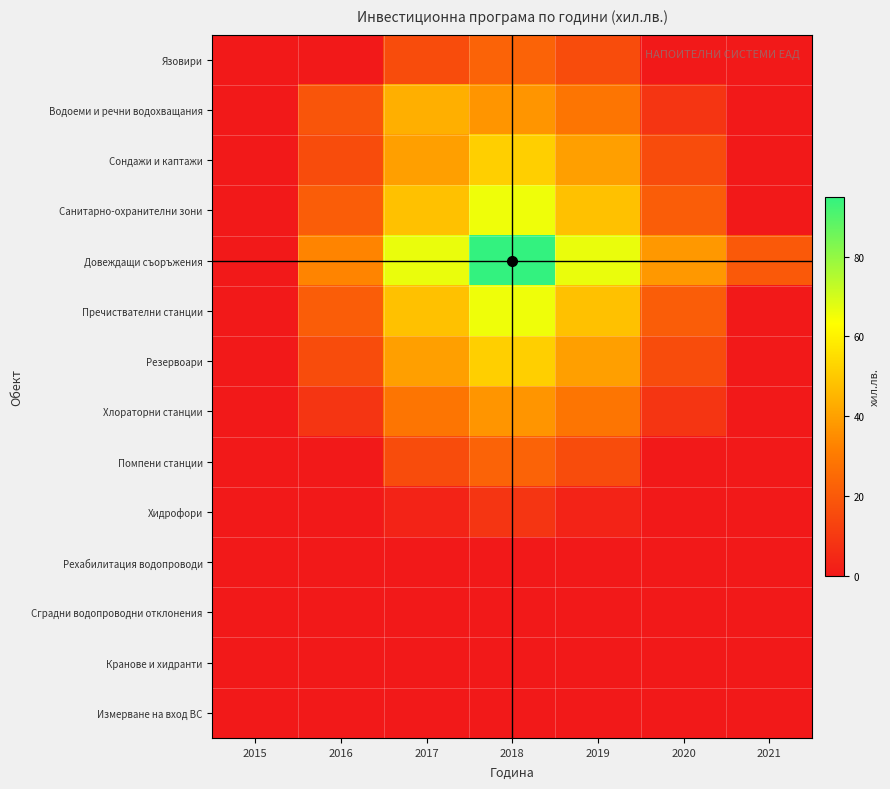

Reading left to right, what are all the values shown in this chart?

Язовири: 2015=0.0	2016=0.0	2017=16.1	2018=22.9	2019=16.1	2020=0.0	2021=0.0
Водоеми и речни водохващания: 2015=0.0	2016=18.6	2017=43.5	2018=37.1	2019=28.5	2020=8.6	2021=0.0
Сондажи и каптажи: 2015=0.0	2016=16.1	2017=39.6	2018=51.4	2019=39.6	2020=16.1	2021=0.0
Санитарно-охранителни зони: 2015=0.0	2016=21.1	2017=48.1	2018=65.7	2019=48.1	2020=21.1	2021=0.0
Довеждащи съоръжения: 2015=0.0	2016=32.9	2017=66.4	2018=95.0	2019=66.4	2020=37.9	2021=20.0
Пречиствателни станции: 2015=0.0	2016=21.1	2017=48.1	2018=65.7	2019=48.1	2020=21.1	2021=0.0
Резервоари: 2015=0.0	2016=16.1	2017=39.6	2018=51.4	2019=39.6	2020=16.1	2021=0.0
Хлораторни станции: 2015=0.0	2016=8.6	2017=28.5	2018=37.1	2019=28.5	2020=8.6	2021=0.0
Помпени станции: 2015=0.0	2016=0.0	2017=16.1	2018=22.9	2019=16.1	2020=0.0	2021=0.0
Хидрофори: 2015=0.0	2016=0.0	2017=3.1	2018=8.6	2019=3.1	2020=0.0	2021=0.0
Рехабилитация водопроводи: 2015=0.0	2016=0.0	2017=0.0	2018=0.0	2019=0.0	2020=0.0	2021=0.0
Сградни водопроводни отклонения: 2015=0.0	2016=0.0	2017=0.0	2018=0.0	2019=0.0	2020=0.0	2021=0.0
Кранове и хидранти: 2015=0.0	2016=0.0	2017=0.0	2018=0.0	2019=0.0	2020=0.0	2021=0.0
Измерване на вход ВС: 2015=0.0	2016=0.0	2017=0.0	2018=0.0	2019=0.0	2020=0.0	2021=0.0